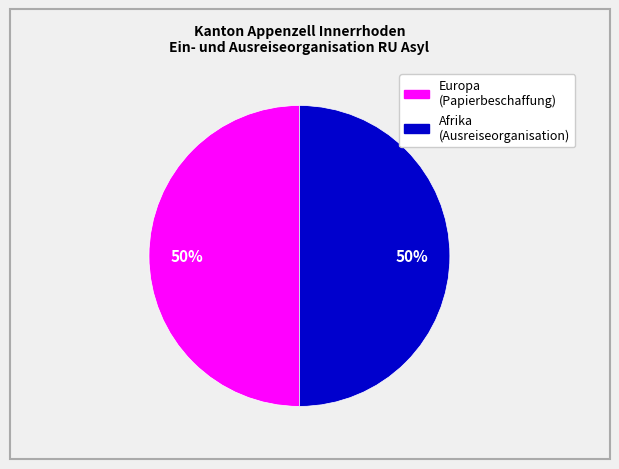

To the nearest percent, what is the difference between the largest and smallest slice percentages?

0%